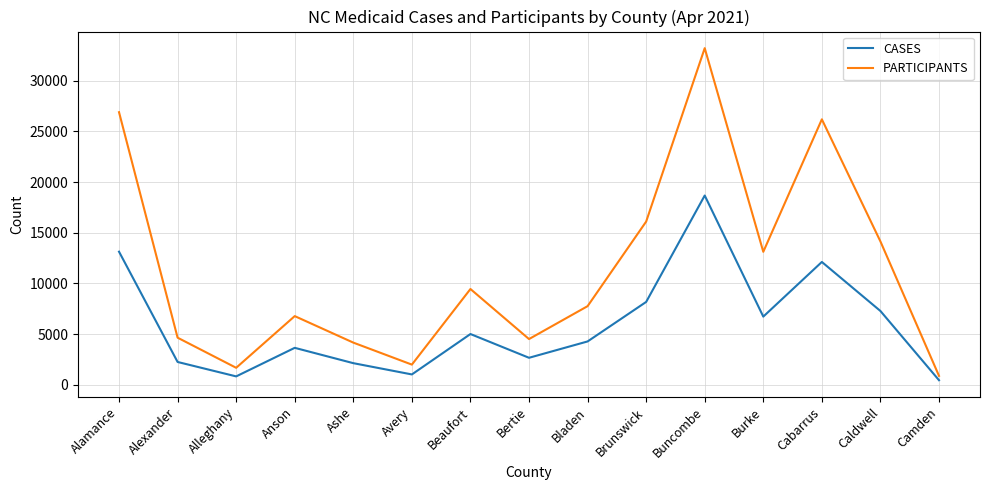

True or false: PARTICIPANTS has more than 2 points higher than both neighbors.

True